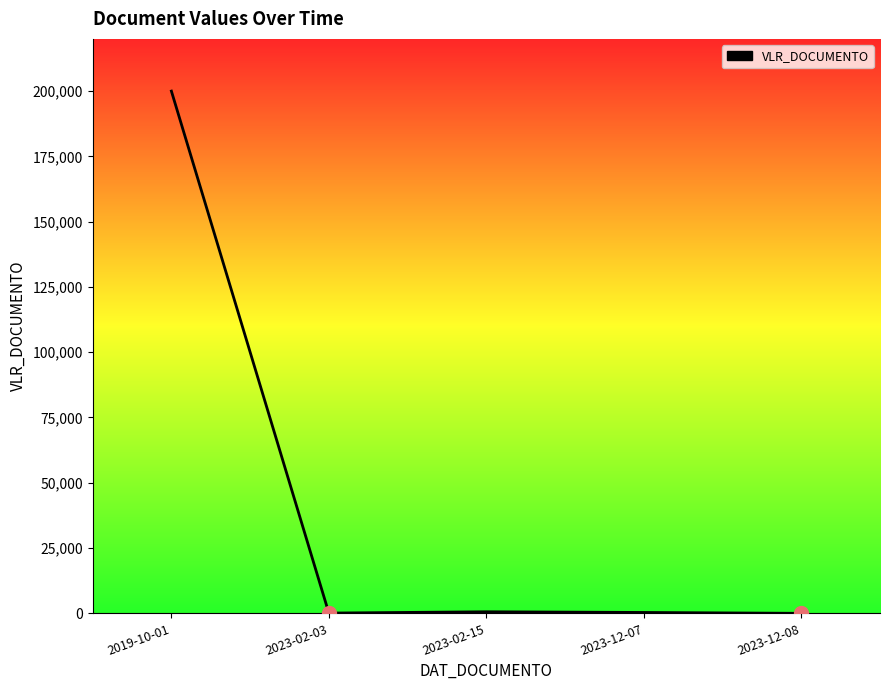

How many values are above zero?

4